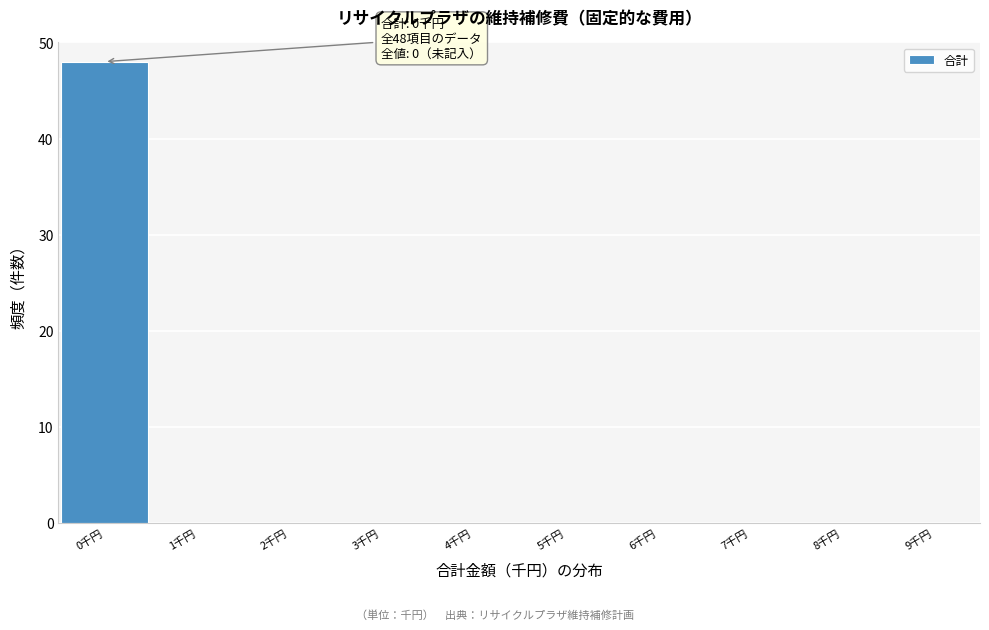

Reading right to left, list all the values displayed in this chart.

9千円=0	8千円=0	7千円=0	6千円=0	5千円=0	4千円=0	3千円=0	2千円=0	1千円=0	0千円=48